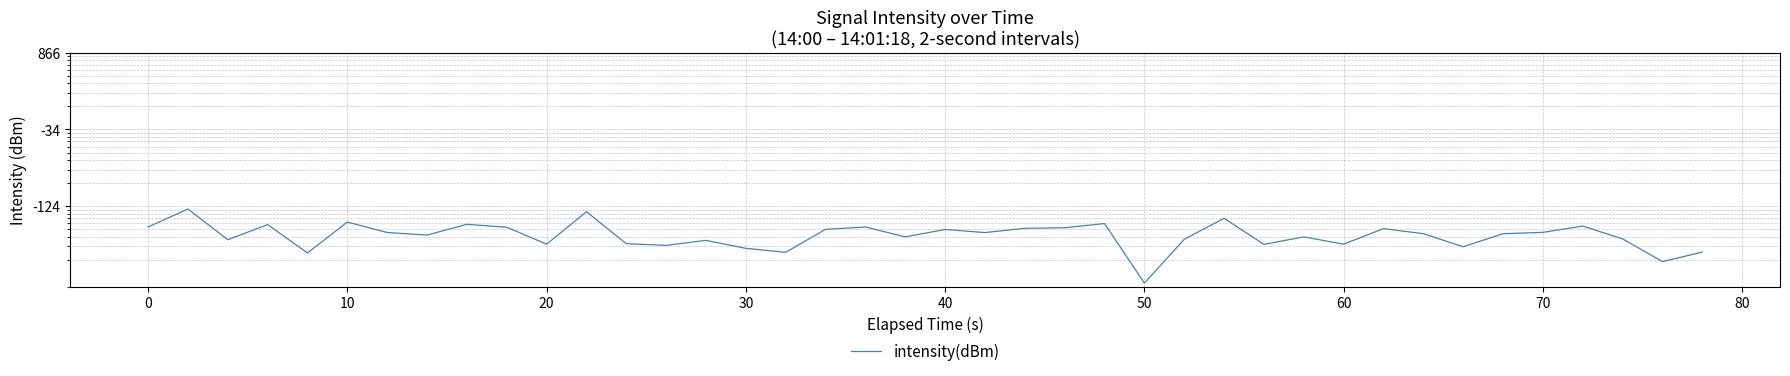

How many points are higher than both their immediate neighbors (excluding endpoints)?

13